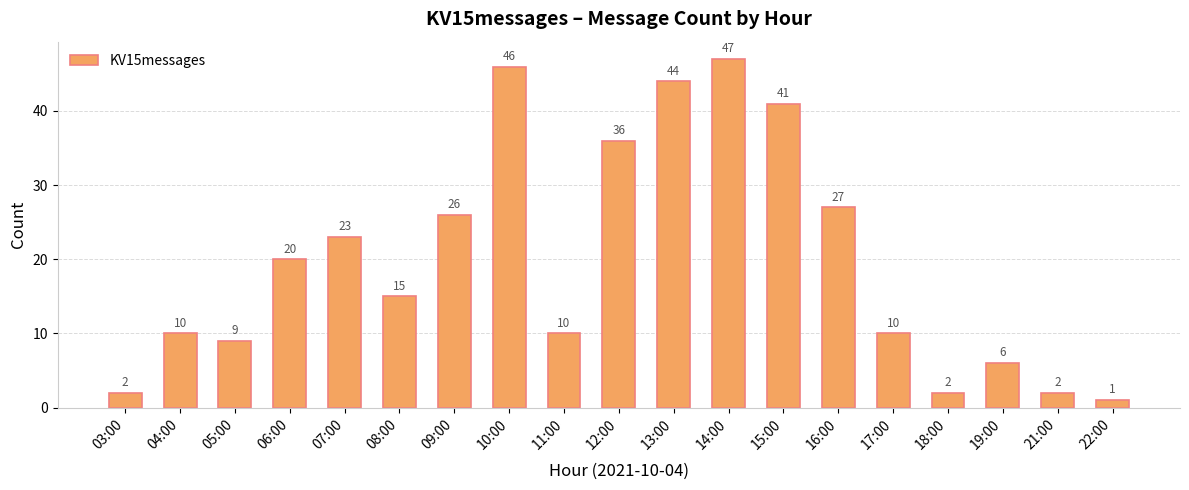

Which has a higher value, 09:00 or 19:00?

09:00